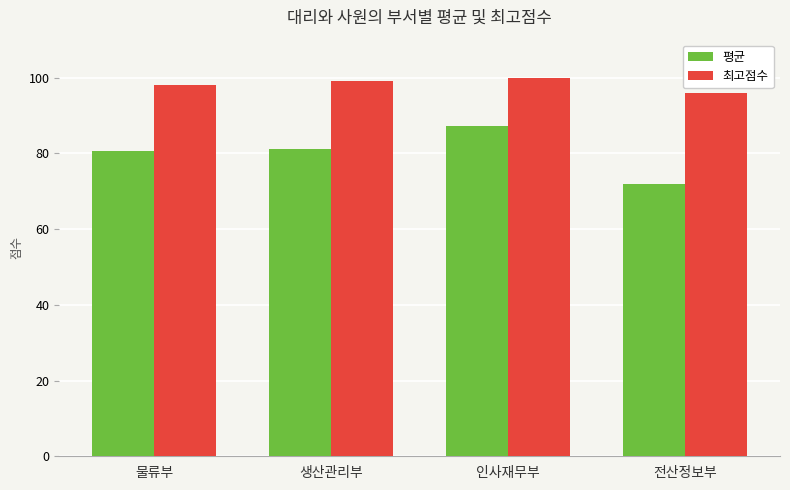

What is the approximate value of 평균 at 전산정보부?

71.9